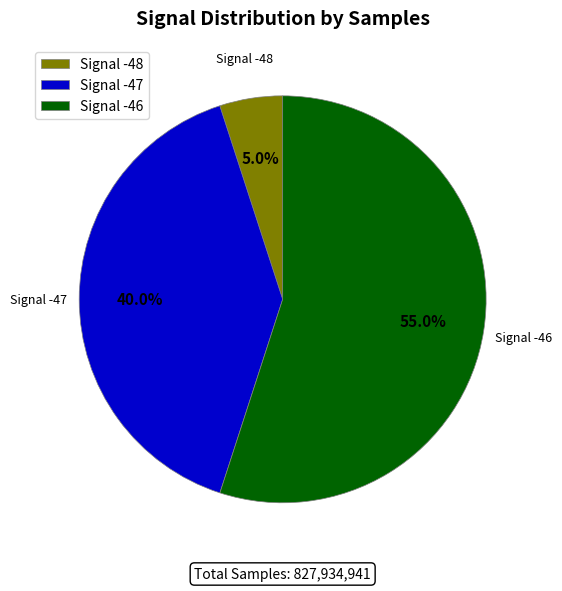

What percentage do Signal -47 and Signal -48 together represent?

45.0%